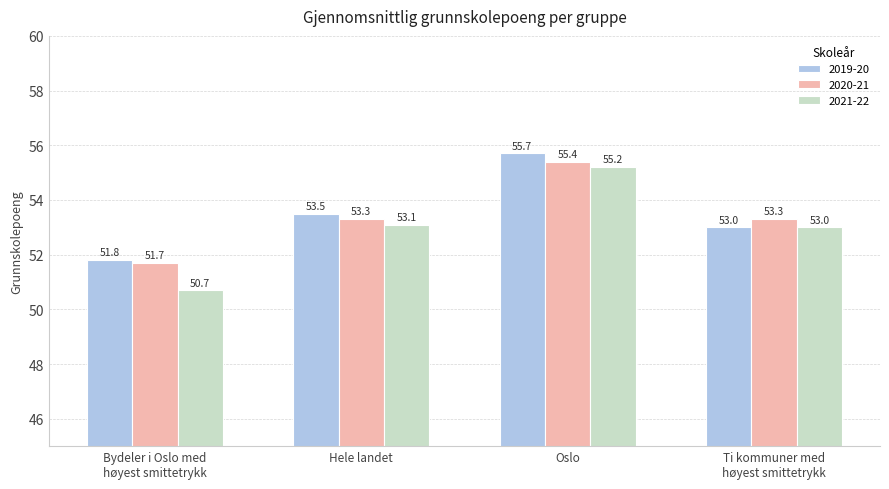

Reading right to left, list all the values displayed in this chart.

2019-20: 53.0	55.7	53.5	51.8
2020-21: 53.3	55.4	53.3	51.7
2021-22: 53.0	55.2	53.1	50.7